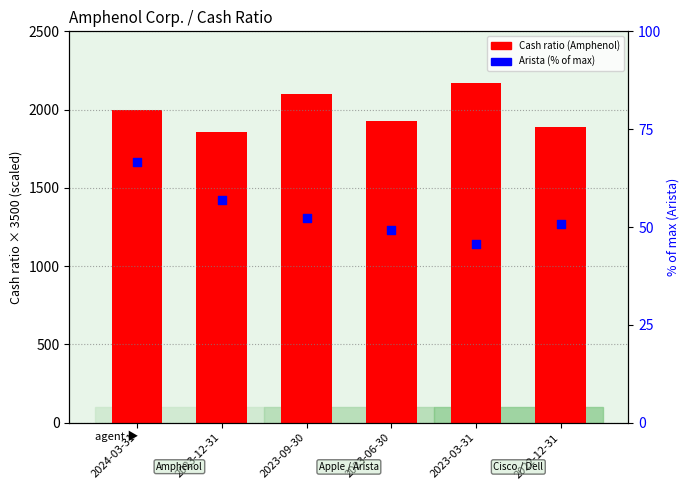

At which category is the sum across all series the highest?

2023-03-31